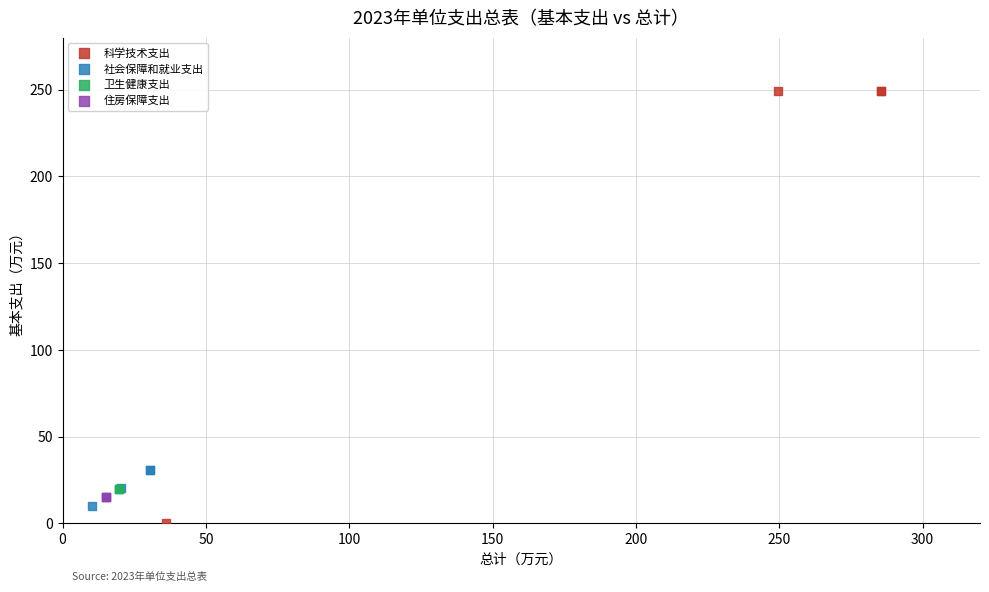

Which series reaches the maximum Y coordinate?

科学技术支出